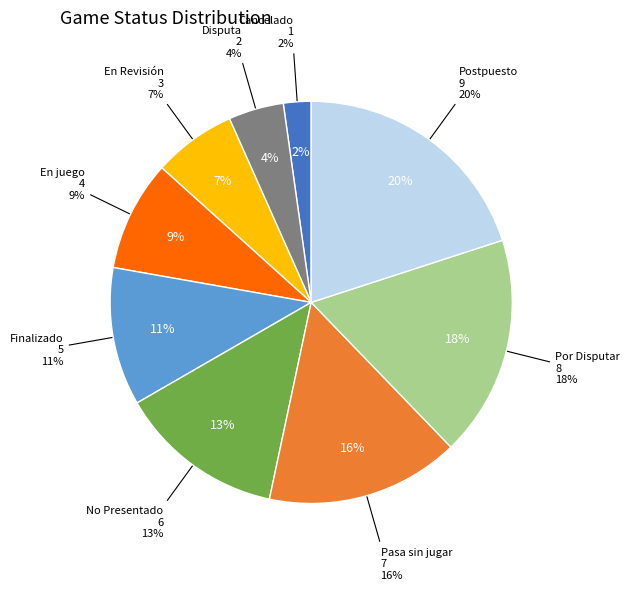

What percentage is the En juego slice, to the nearest percent?

9%